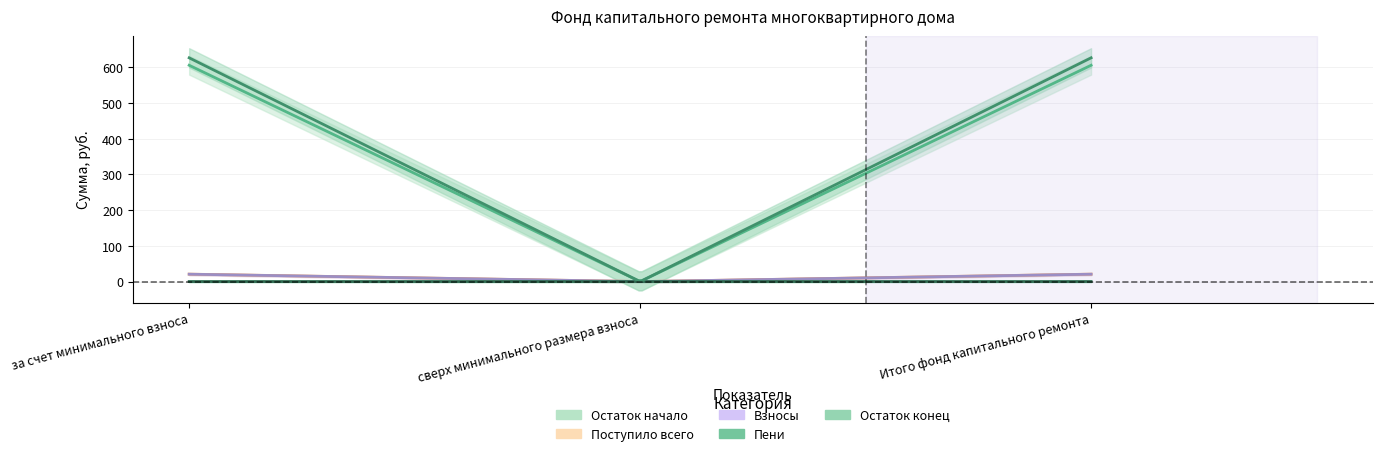

At how many categories does at least one series exceed 583?

2